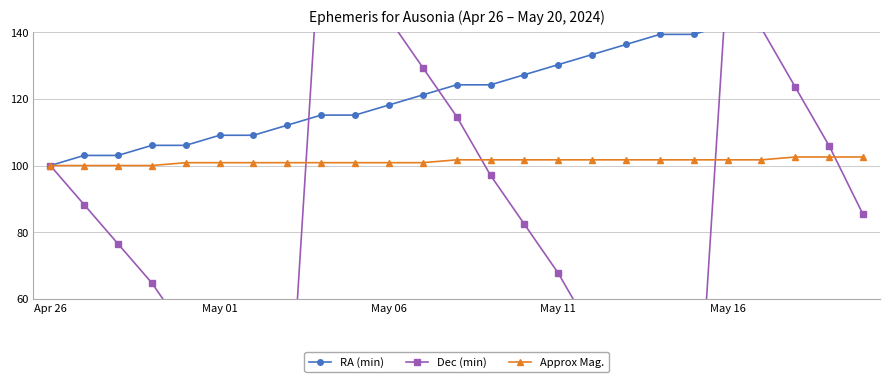

How many categories are shown in the chart?

25